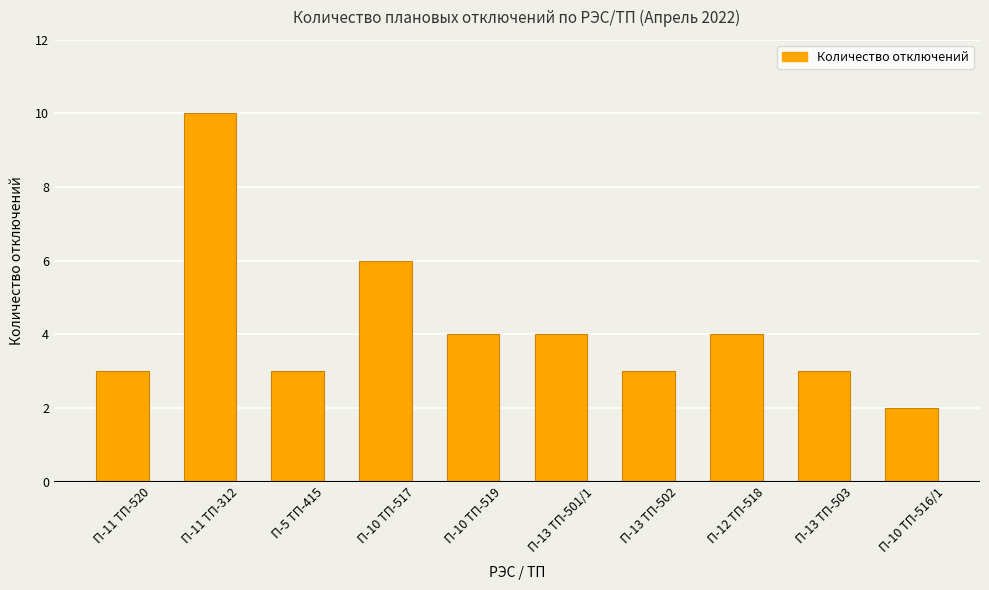

True or false: the data shows 4 at П-13 ТП-501/1.

True